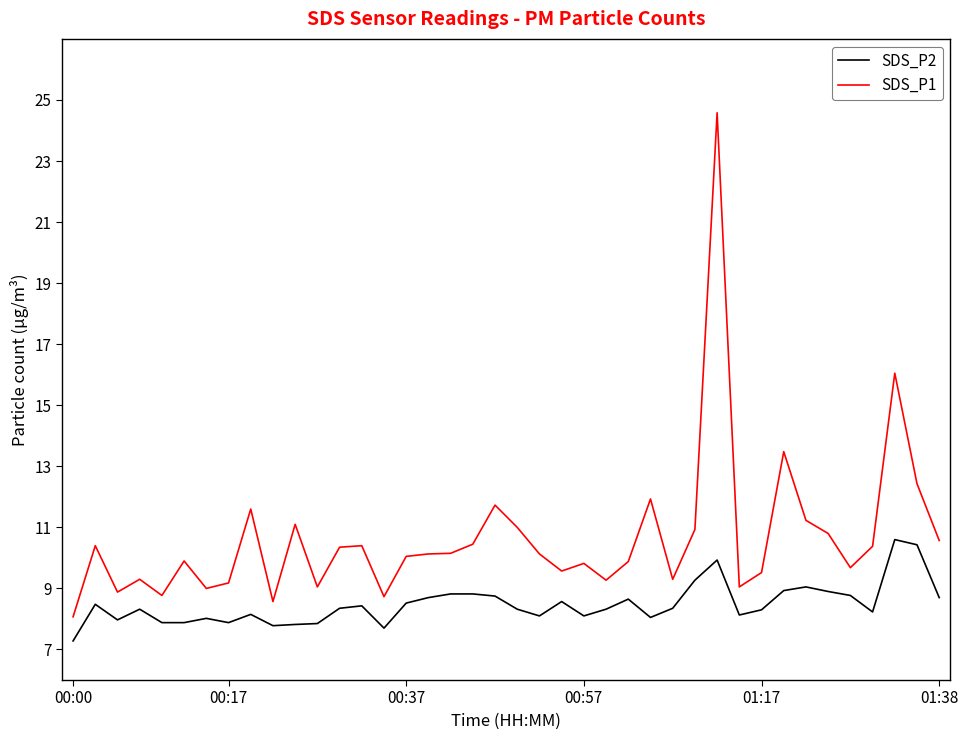

Does the chart have visible grid lines?

No